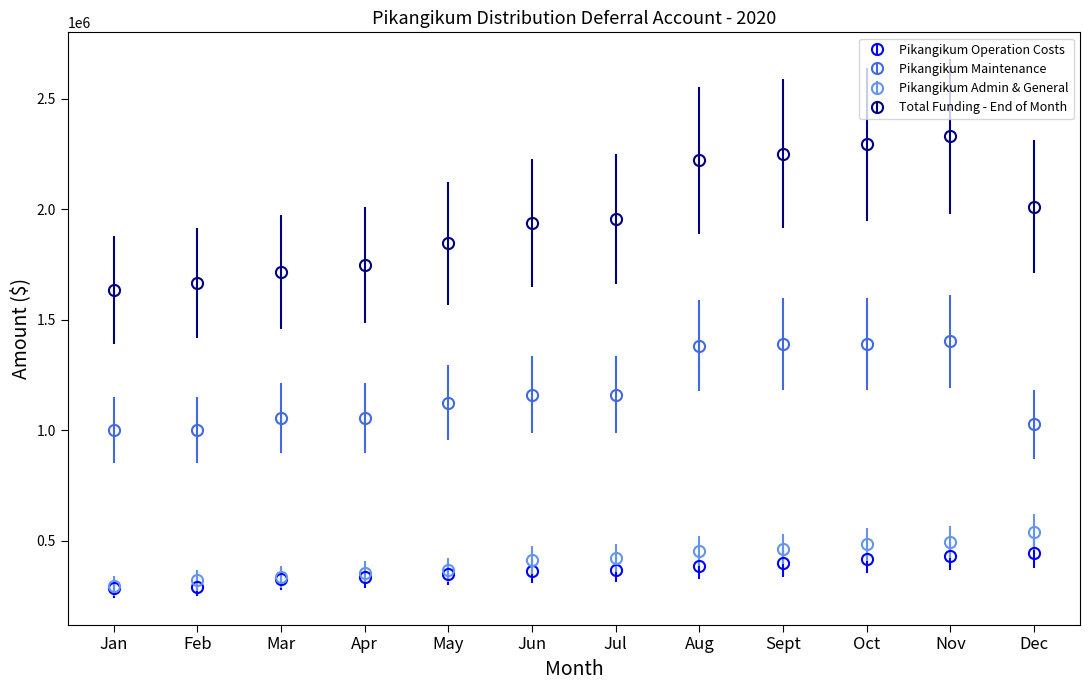

What is the difference between the highest and lowest values at Oct?

1874385.1